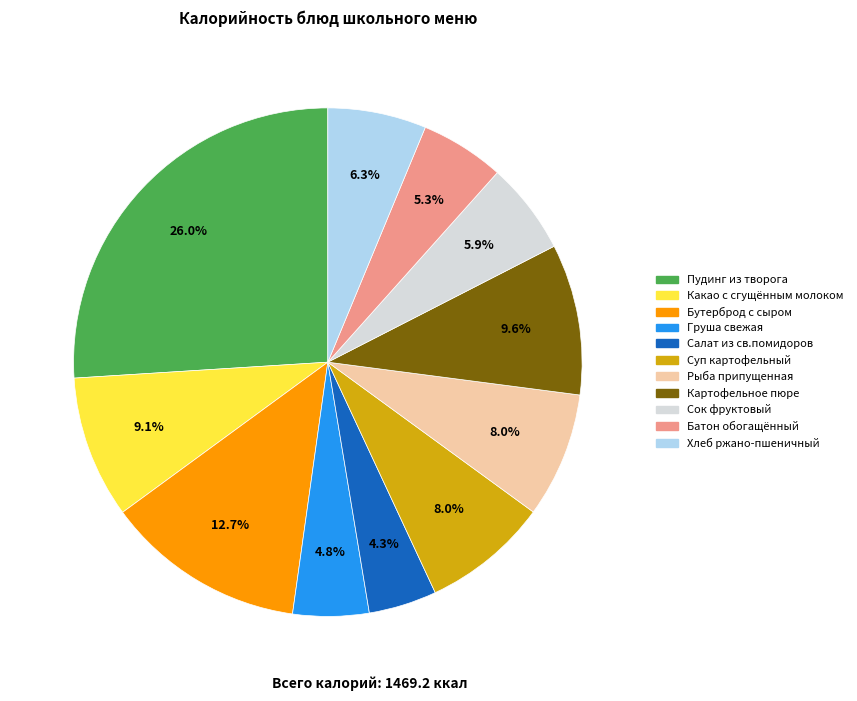

To the nearest percent, what portion does Батон обогащённый represent?

5%